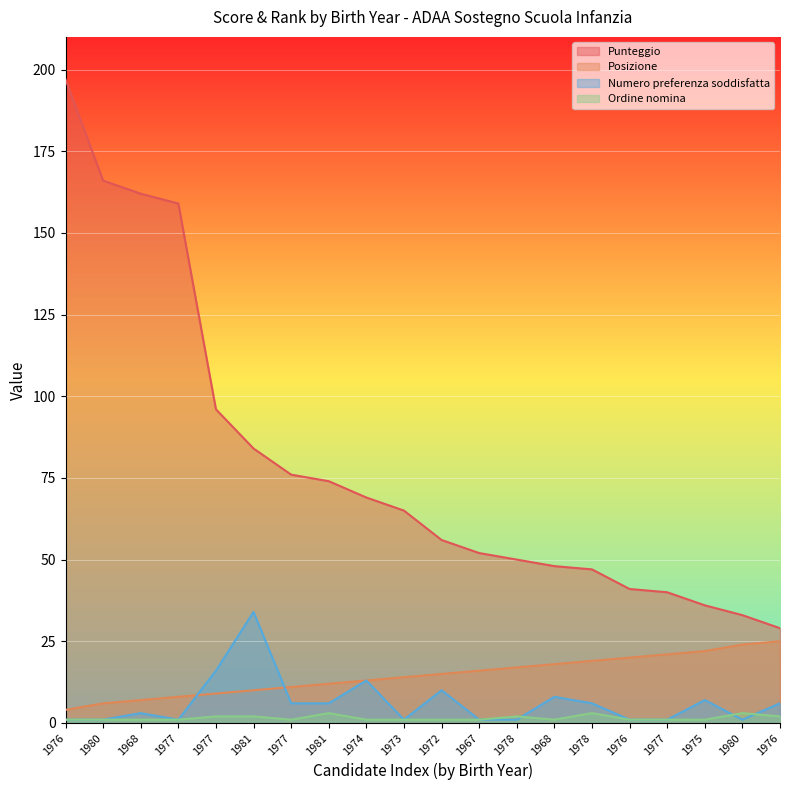

True or false: Posizione has more than 1 points higher than both neighbors.

False